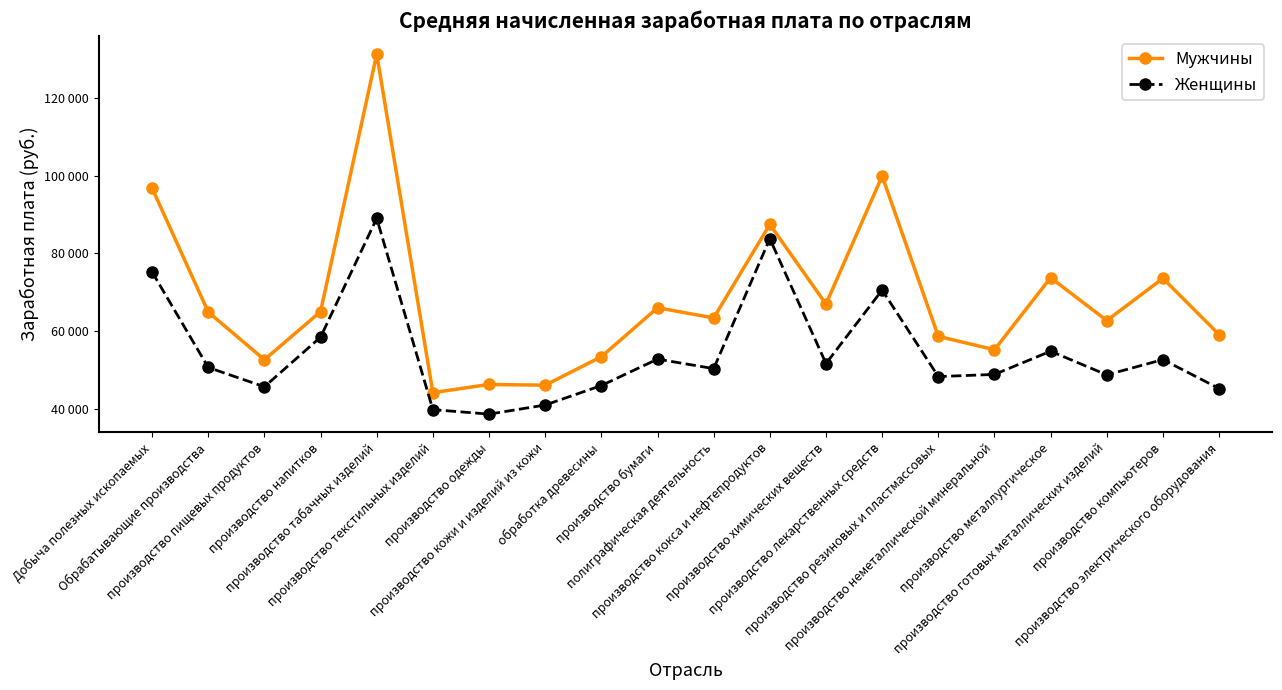

Reading right to left, list all the values displayed in this chart.

Мужчины: 59135	73580	62732	73758	55240	58676	99866	66971	87432	63408	66025	53444	46127	46317	44211	131213	65034	52670	64924	96768
Женщины: 45276	52708	48780	54860	48900	48343	70566	51696	83769	50387	52830	46036	41034	38698	39849	89000	58471	45725	50684	75221